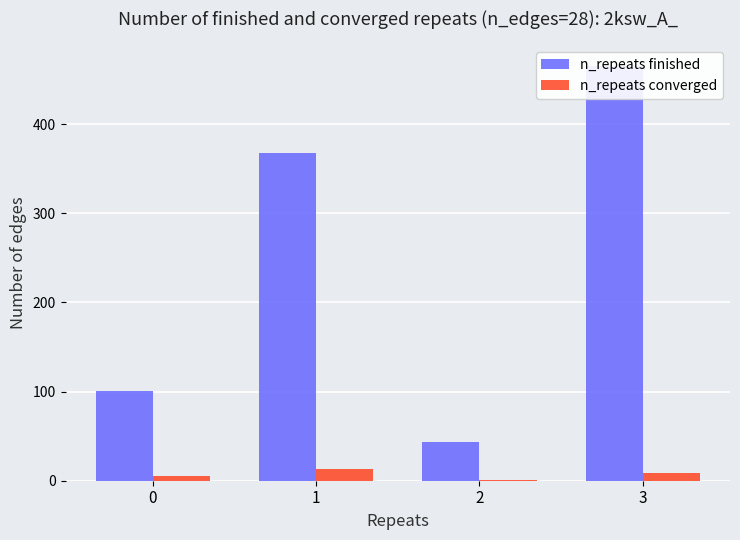

Which series has the widest spread of values?

n_repeats finished